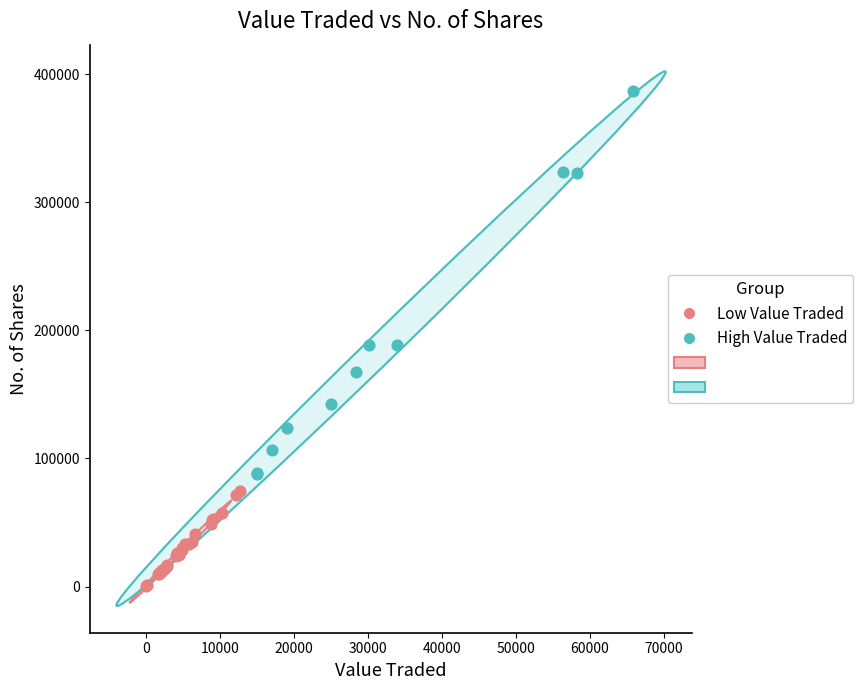

Which series has the widest spread of Y values?

High Value Traded